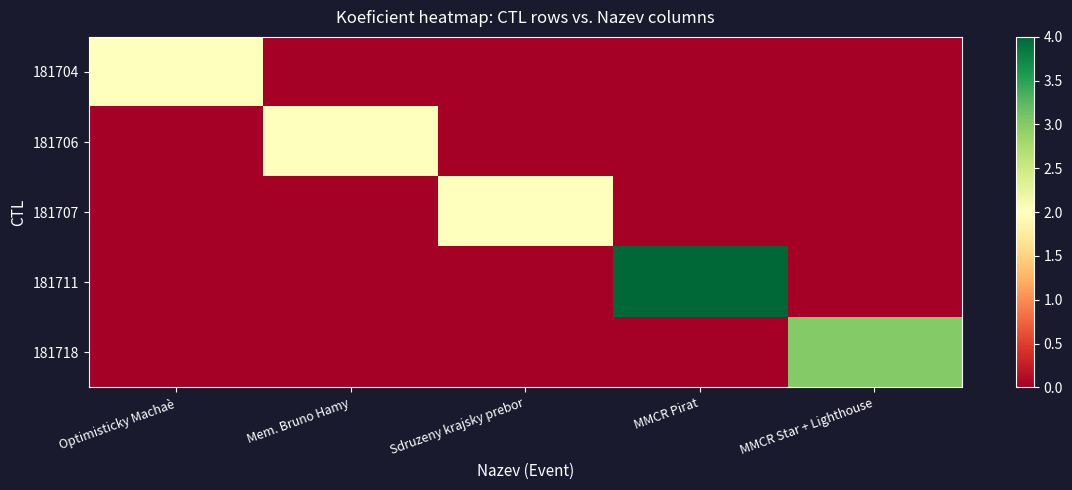

Rank the series by their maximum value, from highest to lowest.

181711, 181718, 181704, 181706, 181707